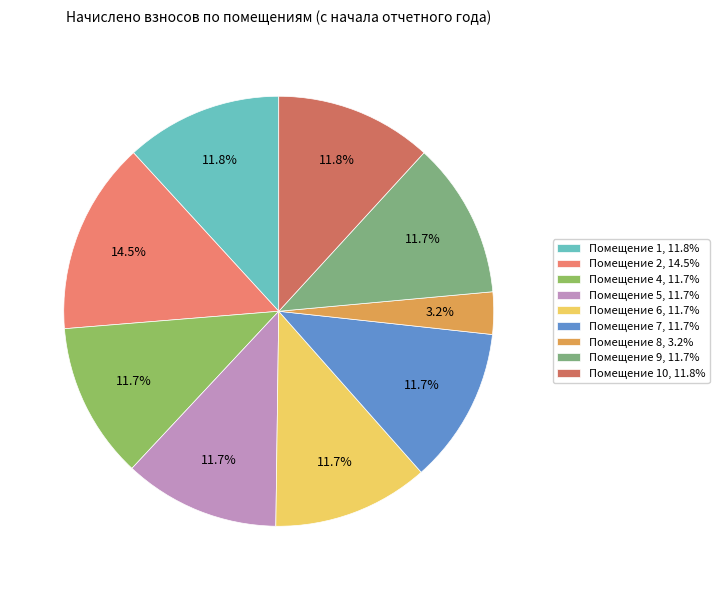

Is there any slice that represents more than half of the pie?

No